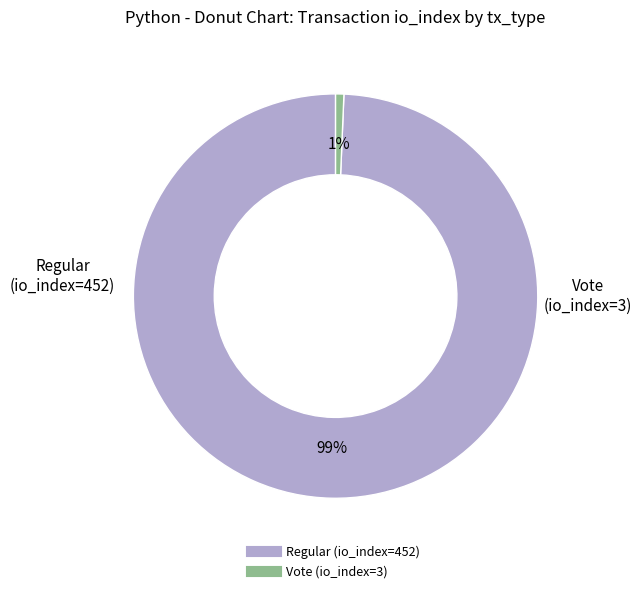

How many slices are in this pie chart?

2